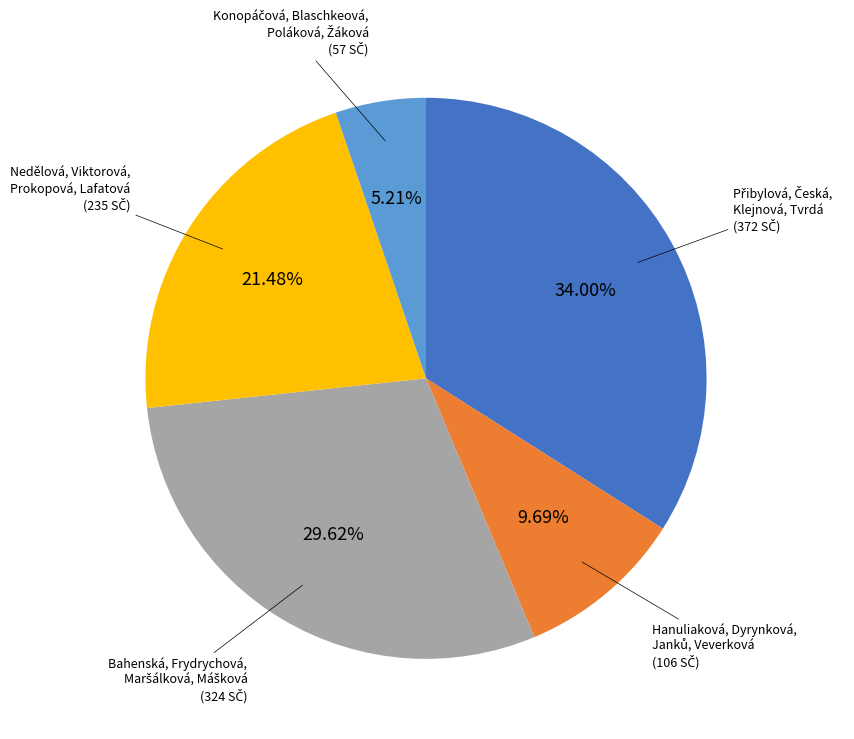

Is there a majority slice in this chart?

No